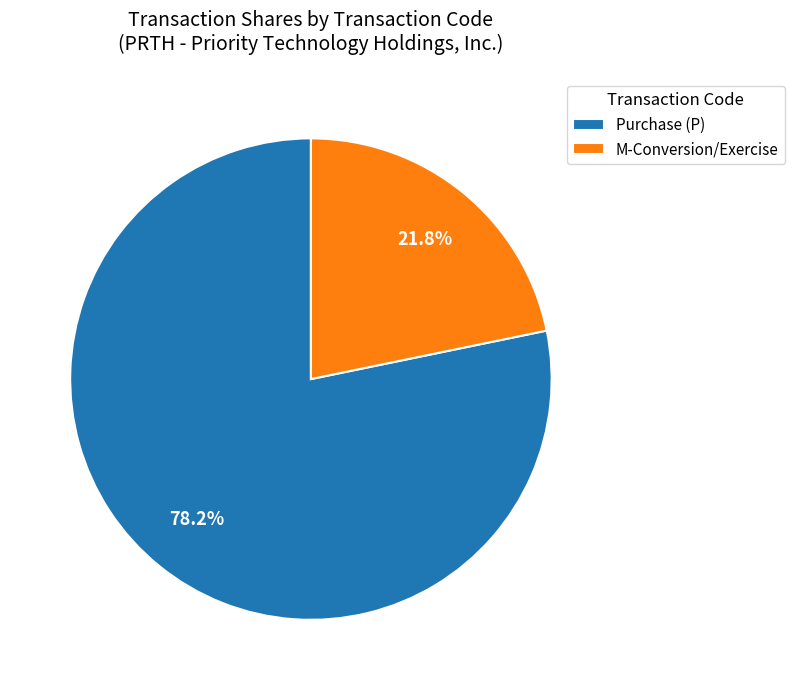

How many slices are in this pie chart?

2